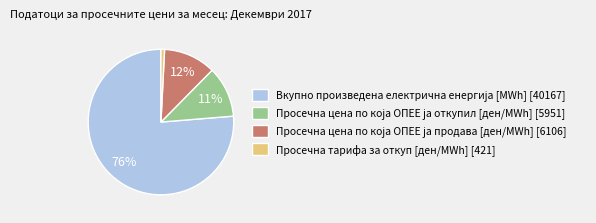

Is there a majority slice in this chart?

Yes